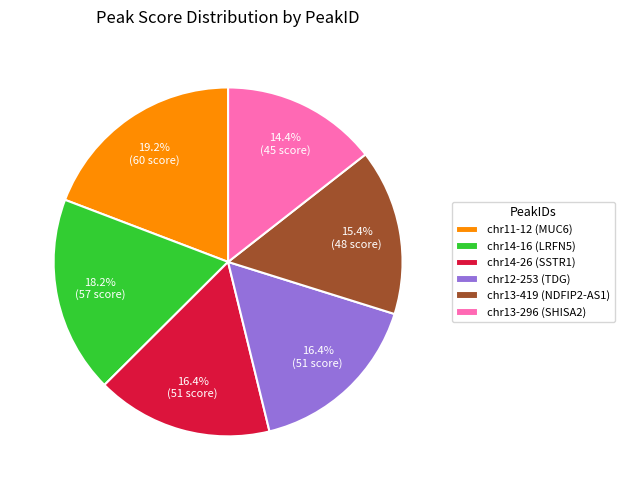

Do chr12-253 (TDG) and chr14-16 (LRFN5) together represent more than half of the pie?

No